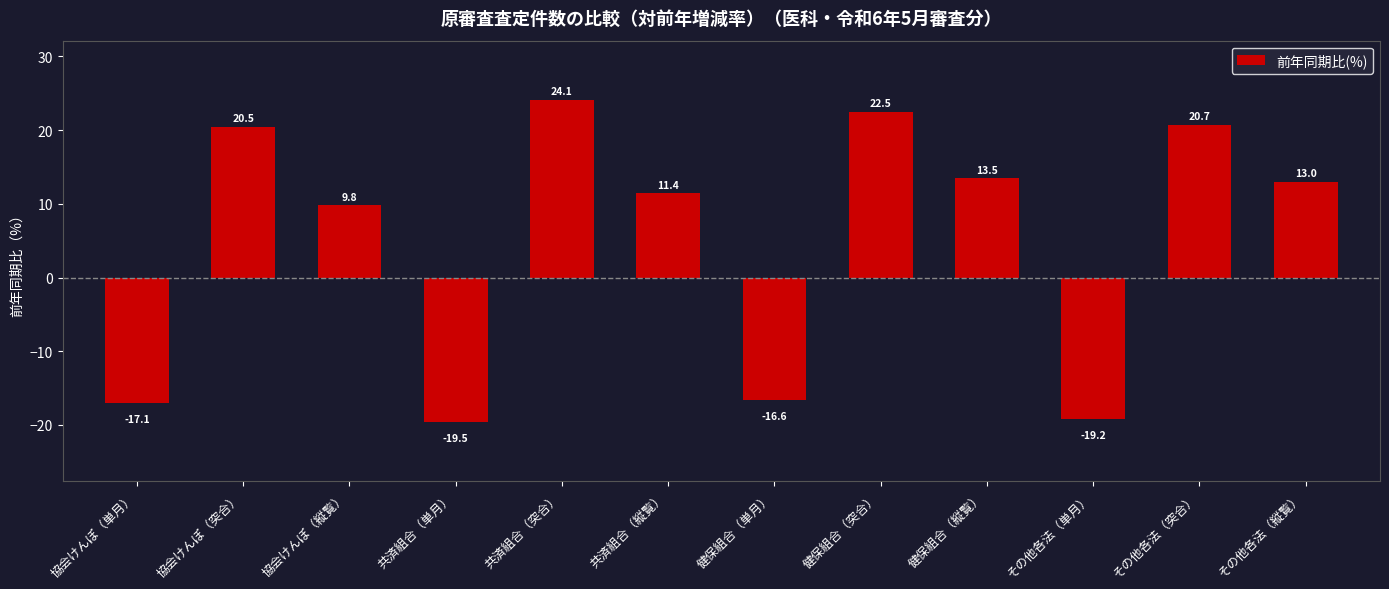

The chart shows a value of 5.7 at 協会けんぽ（縦覧）. True or false?

False